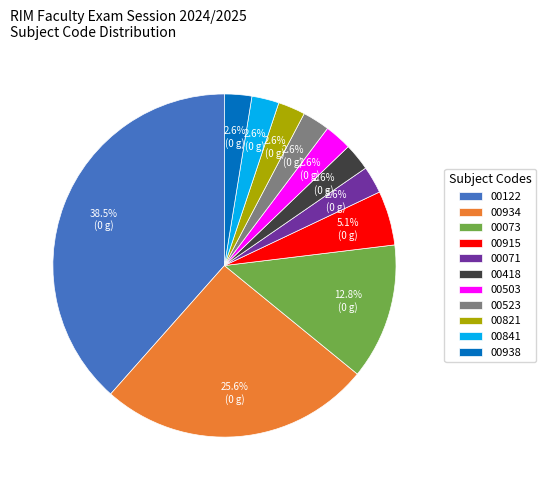

Is the sum of 00934 and 00073 greater than half?

No